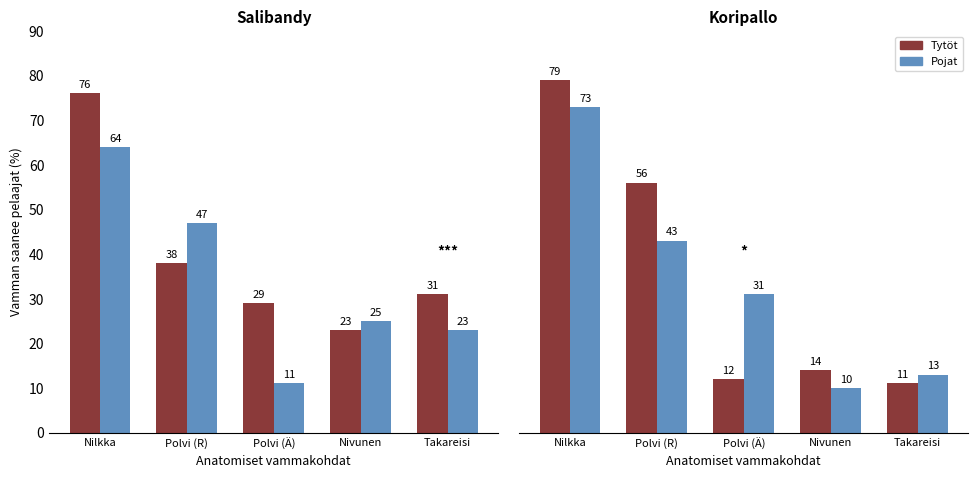

Read the Pojat value at Takareisi, to the nearest 5.

15